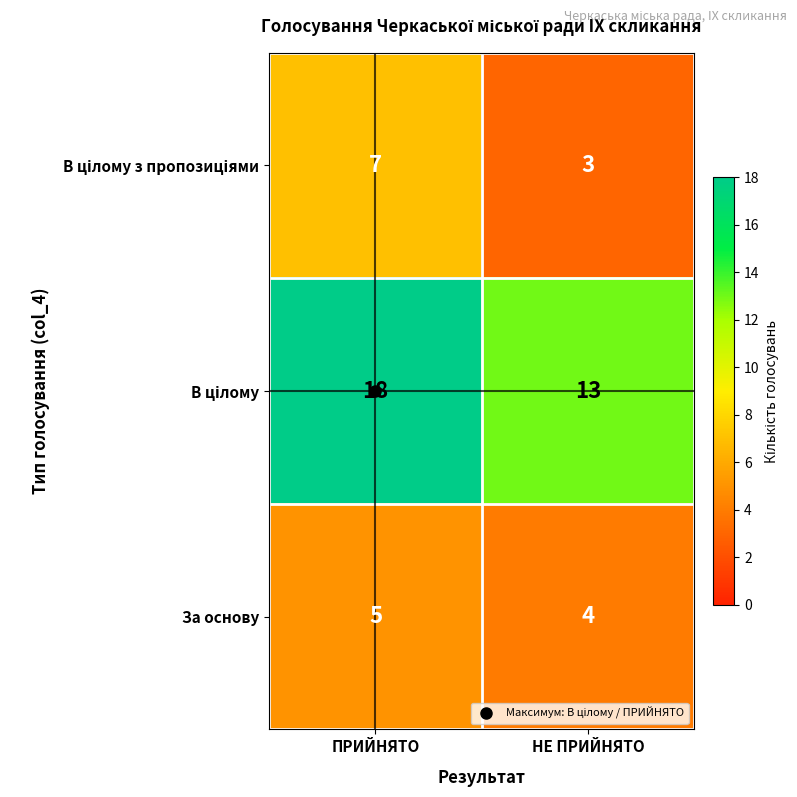

What is the total value across all series at НЕ ПРИЙНЯТО?

20